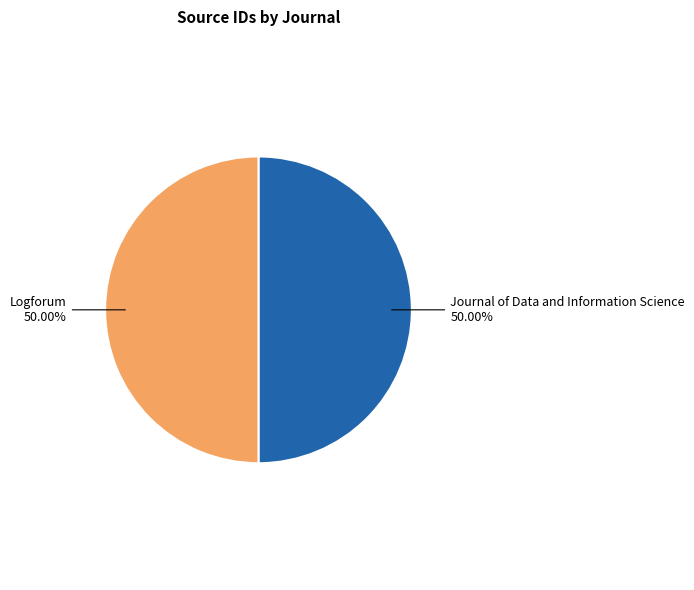

What is the ratio of the value at Logforum to the value at Journal of Data and Information Science?

1.0